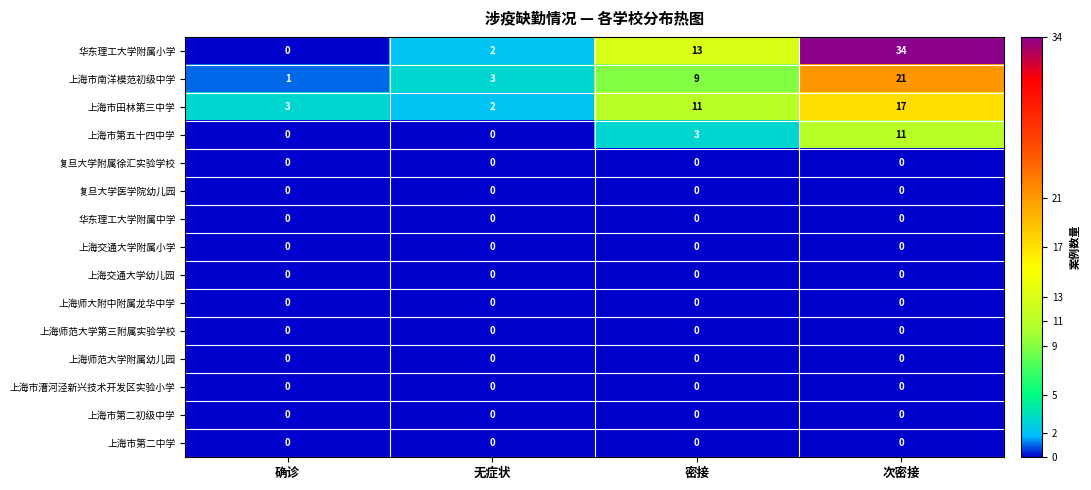

Which series has the largest range (max minus min)?

华东理工大学附属小学